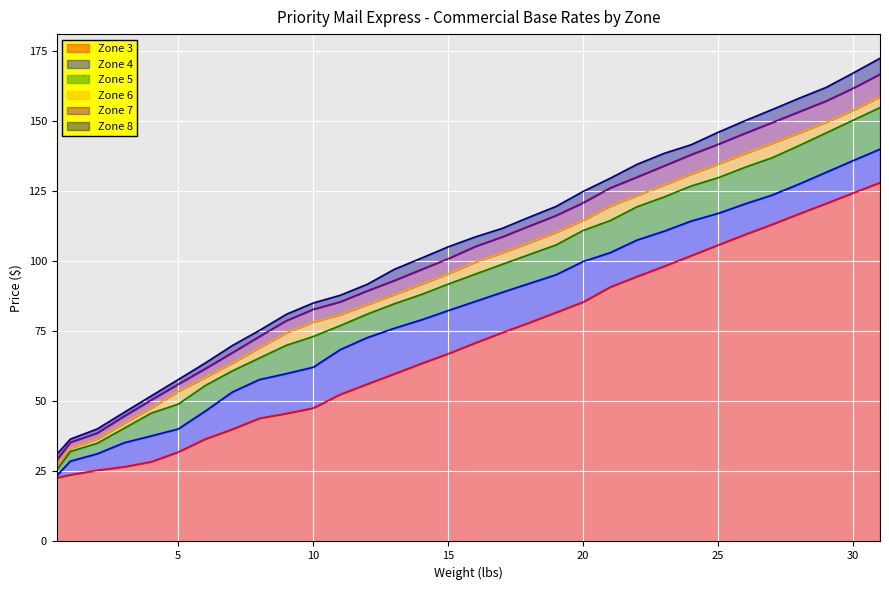

List the series in order of their peak value, lowest first.

Zone 3, Zone 4, Zone 5, Zone 6, Zone 7, Zone 8